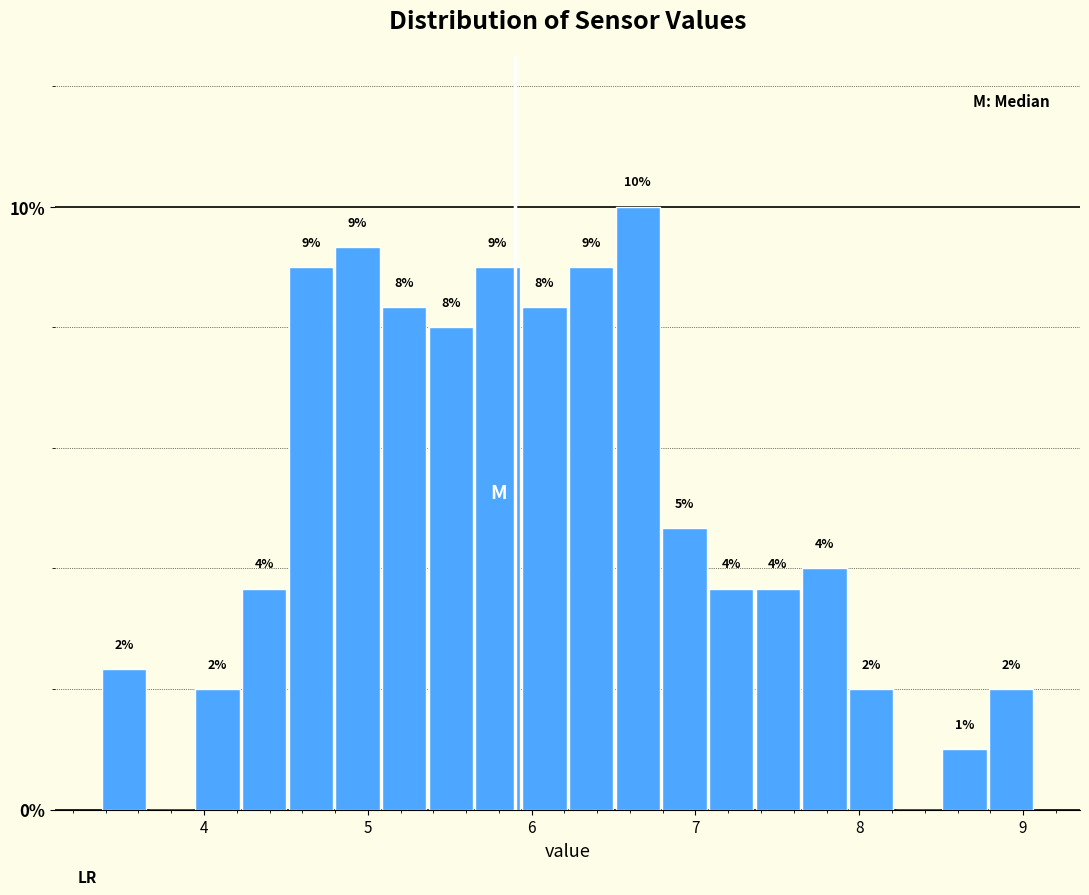

Read against the x-axis, roughly where is the centre of the tallest bar?

6.6